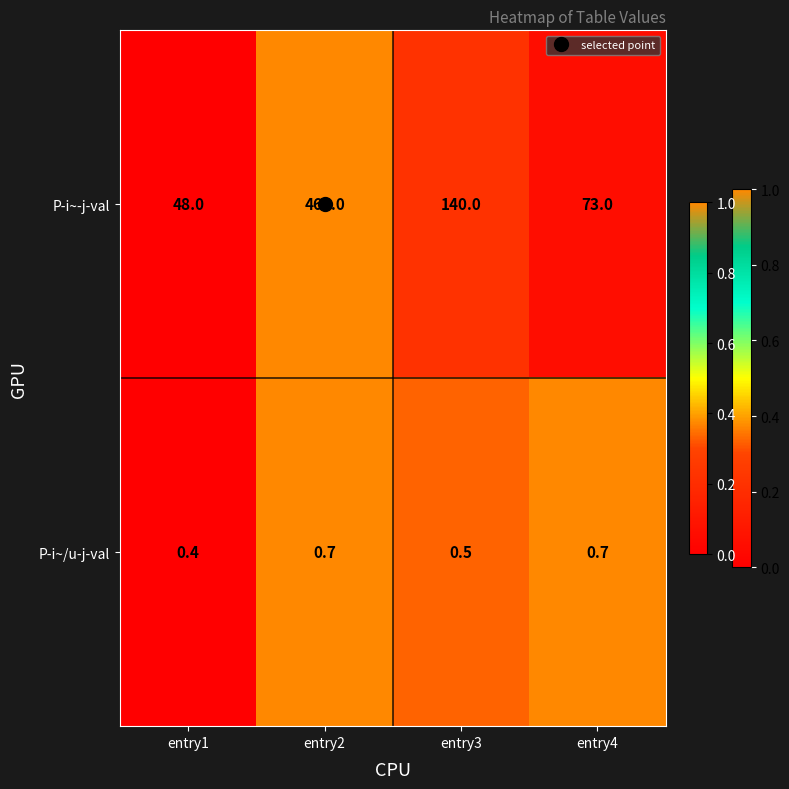

The value of P-i~-j-val at entry2 is 460.0. True or false?

True